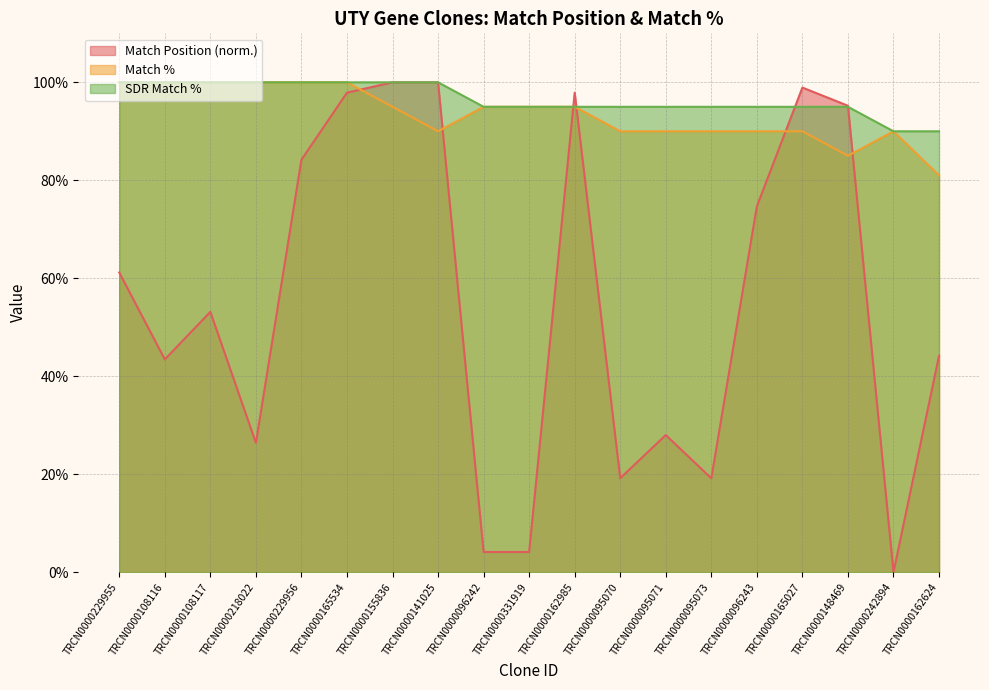

Reading left to right, list all the values displayed in this chart.

Match Position: TRCN0000229955=61.2	TRCN0000108116=43.4	TRCN0000108117=53.1	TRCN0000218022=26.4	TRCN0000229956=84.2	TRCN0000165534=97.9	TRCN0000155836=100.0	TRCN0000141025=100.0	TRCN0000096242=4.1	TRCN0000331919=4.1	TRCN0000162985=97.9	TRCN0000095070=19.2	TRCN0000095071=28.0	TRCN0000095073=19.2	TRCN0000096243=74.7	TRCN0000165027=98.9	TRCN0000148469=95.2	TRCN0000242894=0.0	TRCN0000162624=44.2
Match %: TRCN0000229955=100.0	TRCN0000108116=100.0	TRCN0000108117=100.0	TRCN0000218022=100.0	TRCN0000229956=100.0	TRCN0000165534=100.0	TRCN0000155836=95.0	TRCN0000141025=90.0	TRCN0000096242=95.0	TRCN0000331919=95.0	TRCN0000162985=95.0	TRCN0000095070=90.0	TRCN0000095071=90.0	TRCN0000095073=90.0	TRCN0000096243=90.0	TRCN0000165027=90.0	TRCN0000148469=85.0	TRCN0000242894=90.0	TRCN0000162624=81.0
SDR Match %: TRCN0000229955=100.0	TRCN0000108116=100.0	TRCN0000108117=100.0	TRCN0000218022=100.0	TRCN0000229956=100.0	TRCN0000165534=100.0	TRCN0000155836=100.0	TRCN0000141025=100.0	TRCN0000096242=95.0	TRCN0000331919=95.0	TRCN0000162985=95.0	TRCN0000095070=95.0	TRCN0000095071=95.0	TRCN0000095073=95.0	TRCN0000096243=95.0	TRCN0000165027=95.0	TRCN0000148469=95.0	TRCN0000242894=90.0	TRCN0000162624=90.0